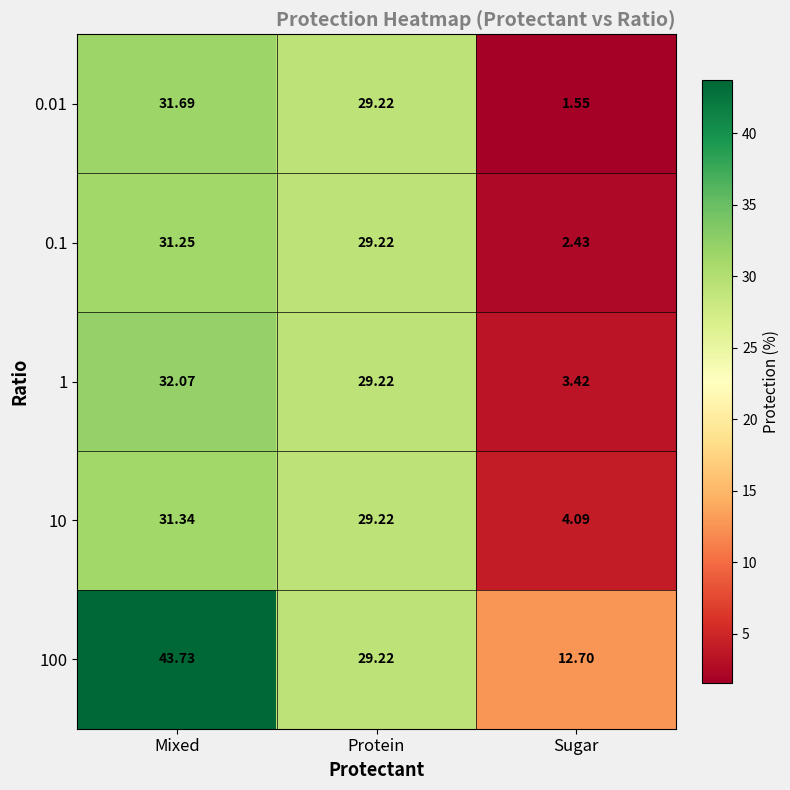

At which label is 0.01 closest to 16?

Protein